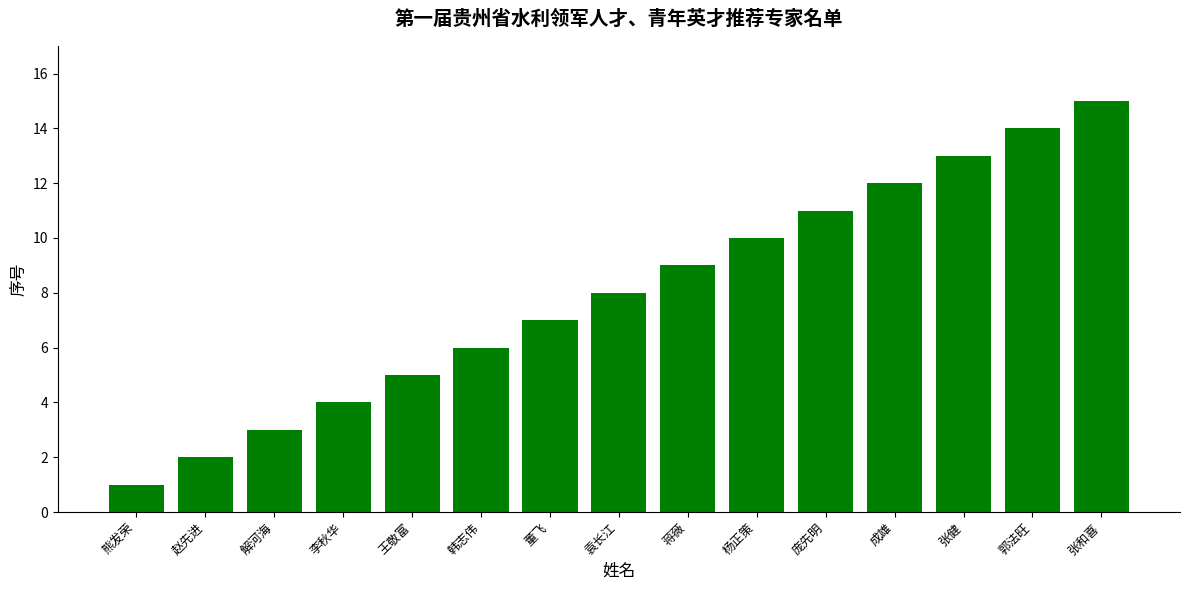

Reading right to left, list all the values displayed in this chart.

张和喜=15	郭法旺=14	张健=13	成雄=12	庞先明=11	杨正策=10	蒋薇=9	袁长江=8	董飞=7	韩志伟=6	王敬富=5	李秋华=4	解河海=3	赵先进=2	熊发荣=1